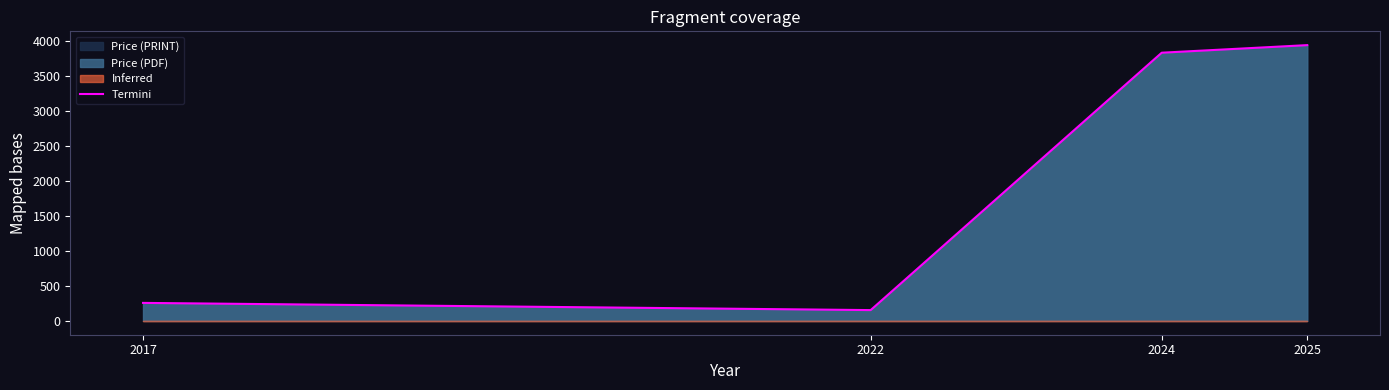

The chart shows a value of 3944.7 at 2025. True or false?

True